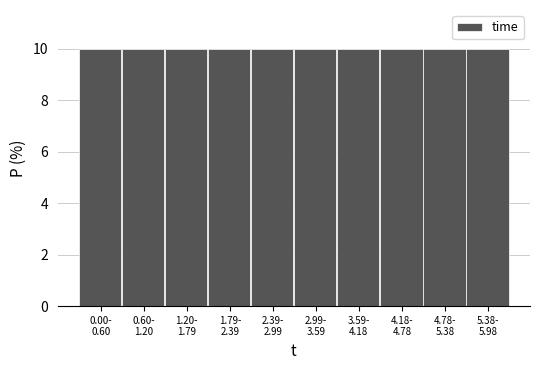

Reading left to right, list all the values displayed in this chart.

10.0	10.0	10.0	10.0	10.0	10.0	10.0	10.0	10.0	10.0